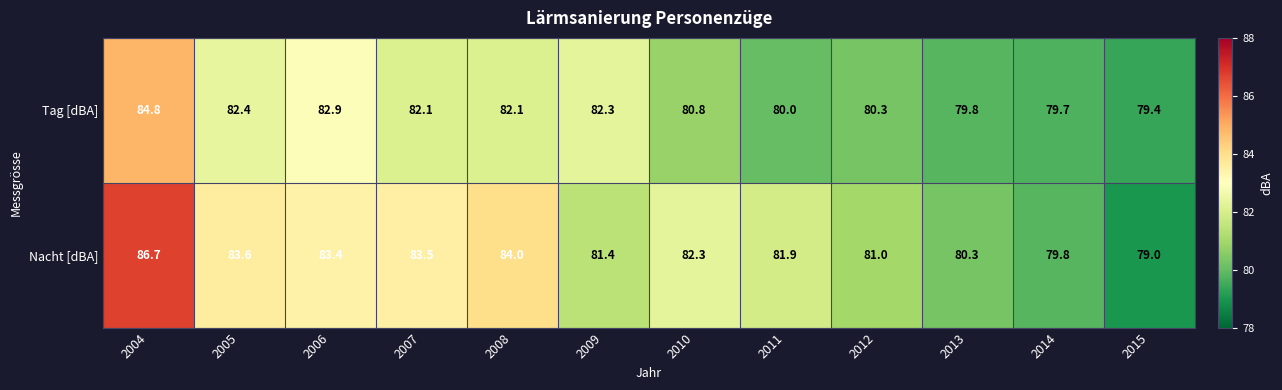

At 2015, list the series in order from largest to smallest.

Tag [dBA], Nacht [dBA]